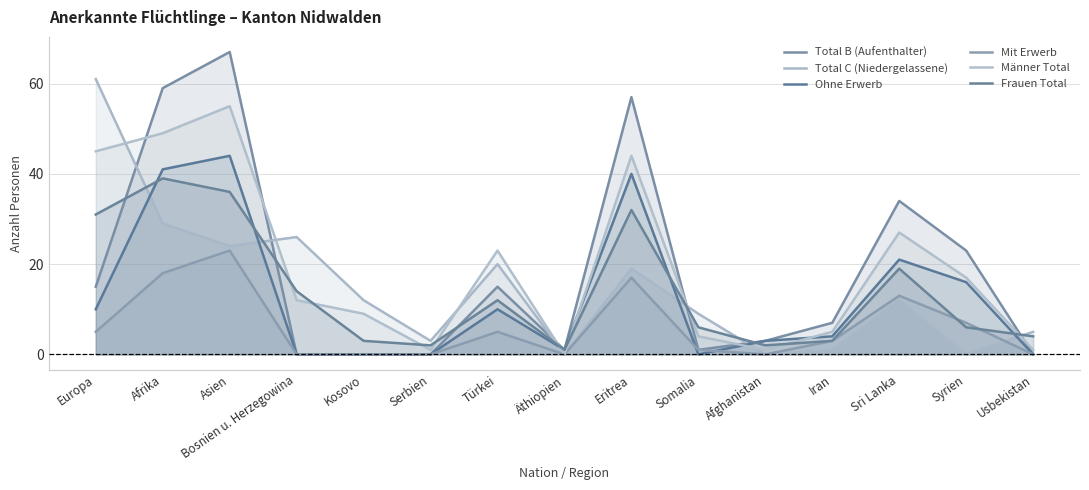

At which category does Mit Erwerb reach its first local peak?

Asien